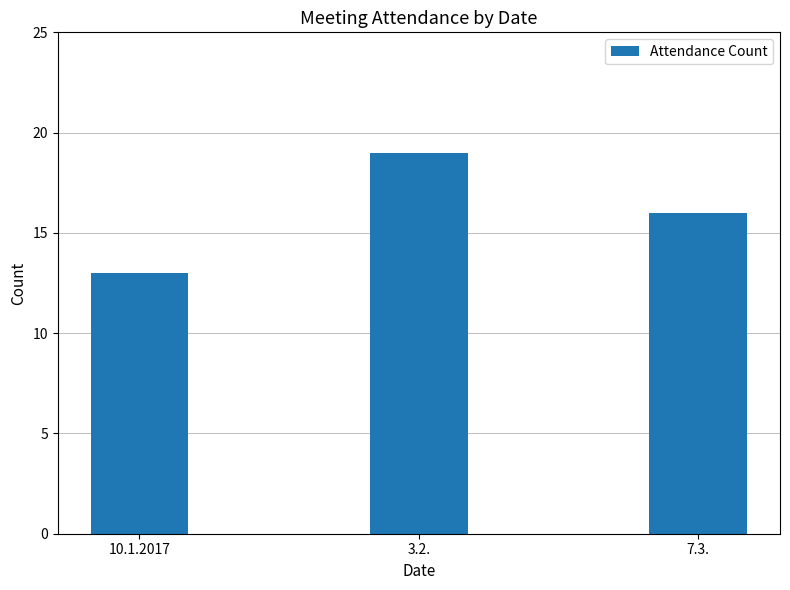

What is the average value?

16